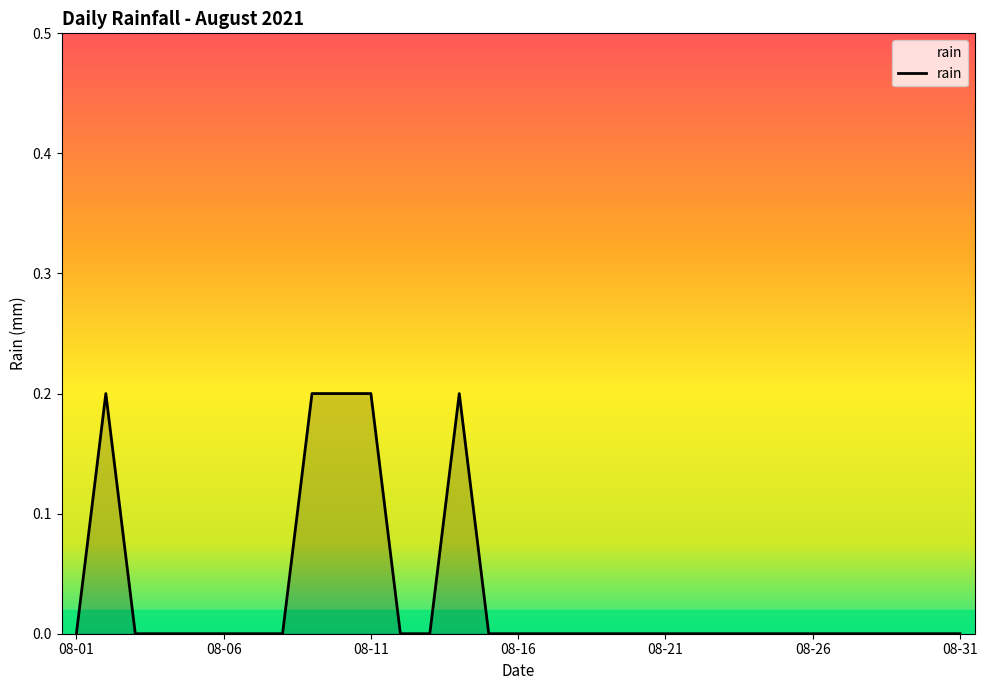

How many lines are shown in the chart?

1